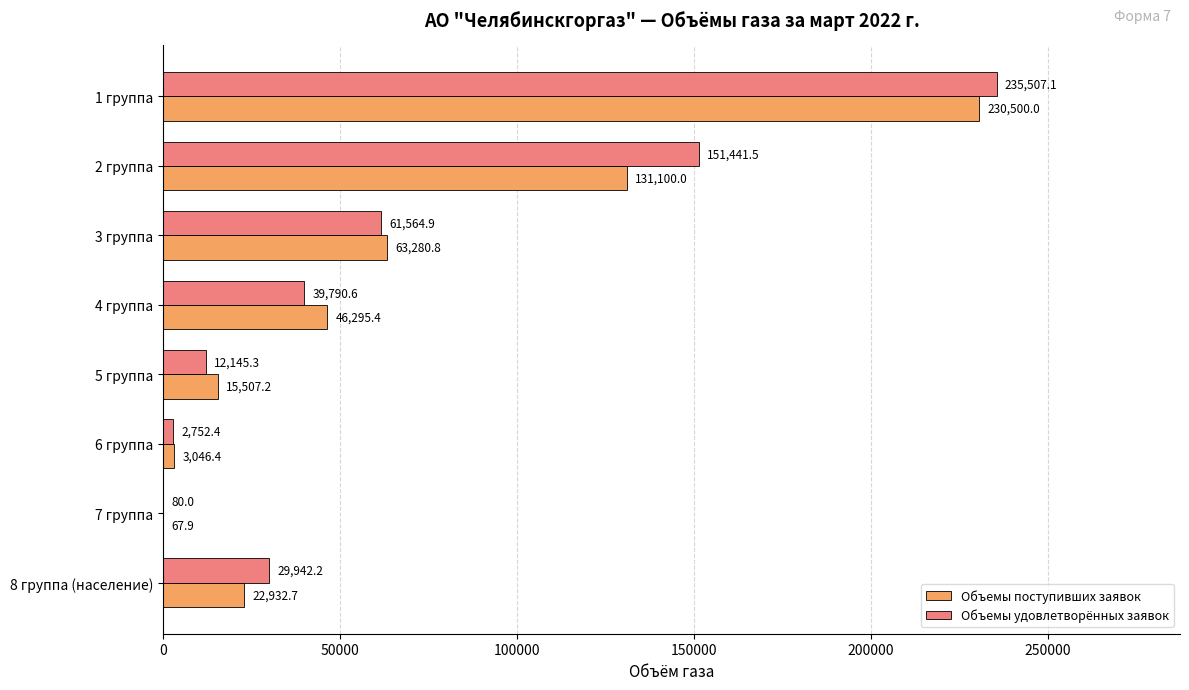

What is the sum of the Объемы удовлетворённых заявок values at 7 группа and 3 группа?

61644.9